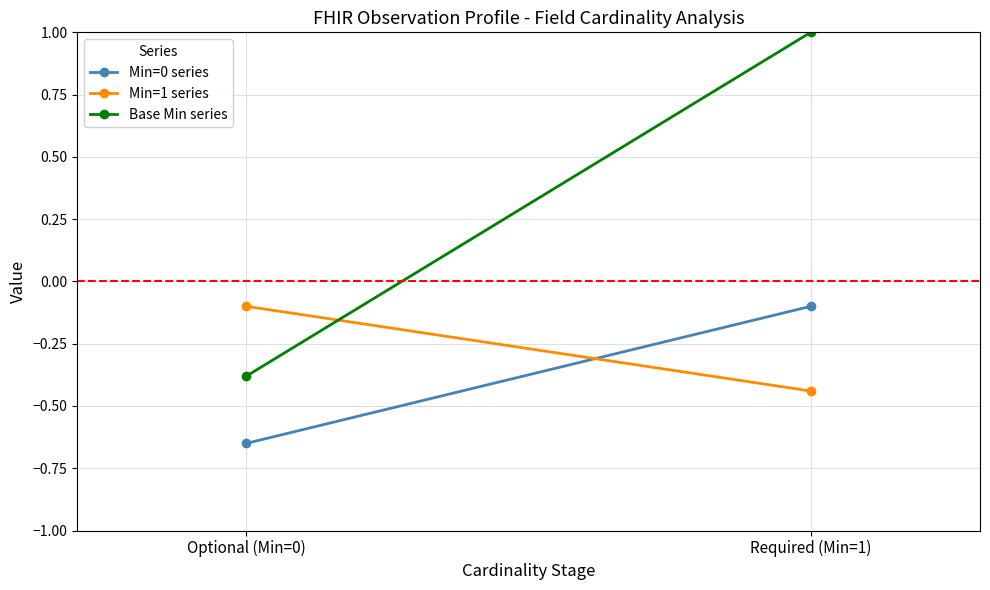

The Min=0 series series shows -1.1 at Optional (Min=0). True or false?

False